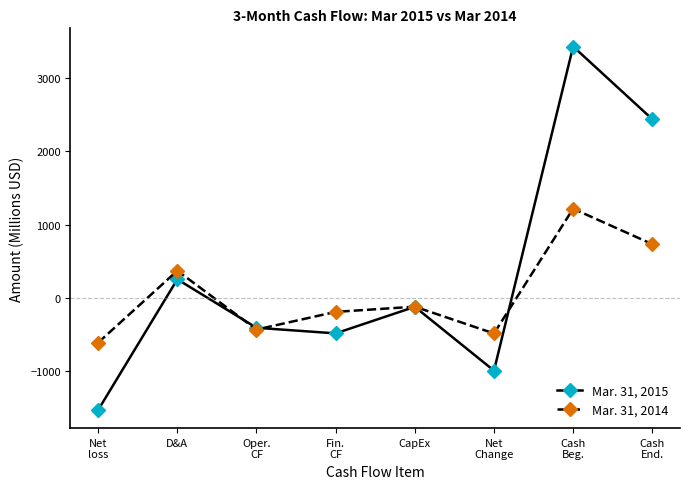

At which category does Mar. 31, 2014 reach its first local peak?

D&A